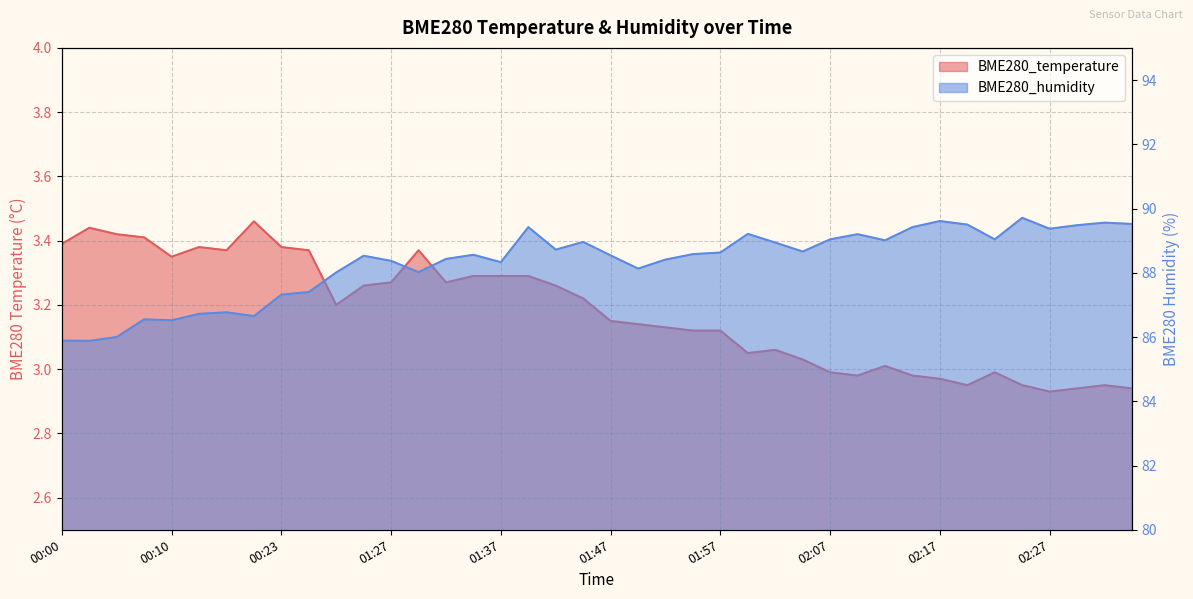

How many data points does each series have?

40